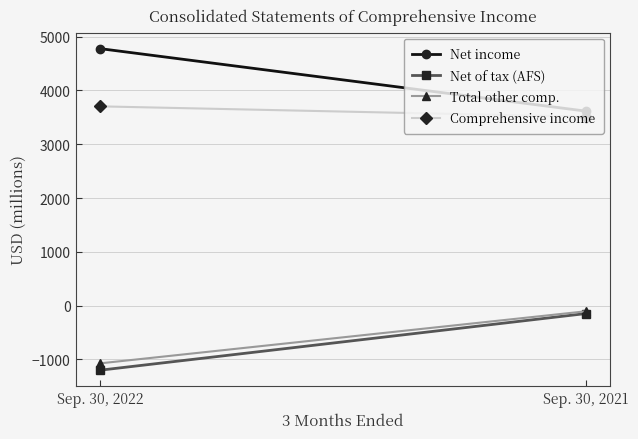

At how many categories does at least one series exceed 985?

2